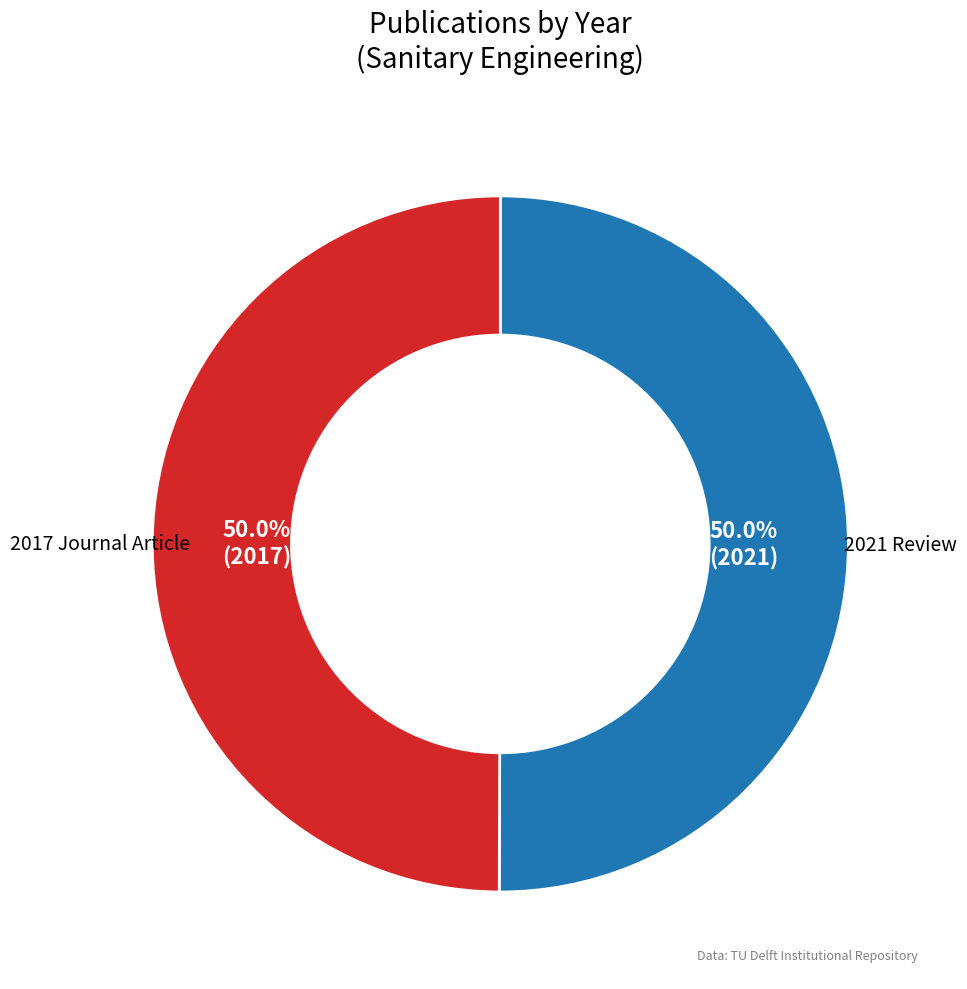

What portion of the pie excludes 2017?

50.0%